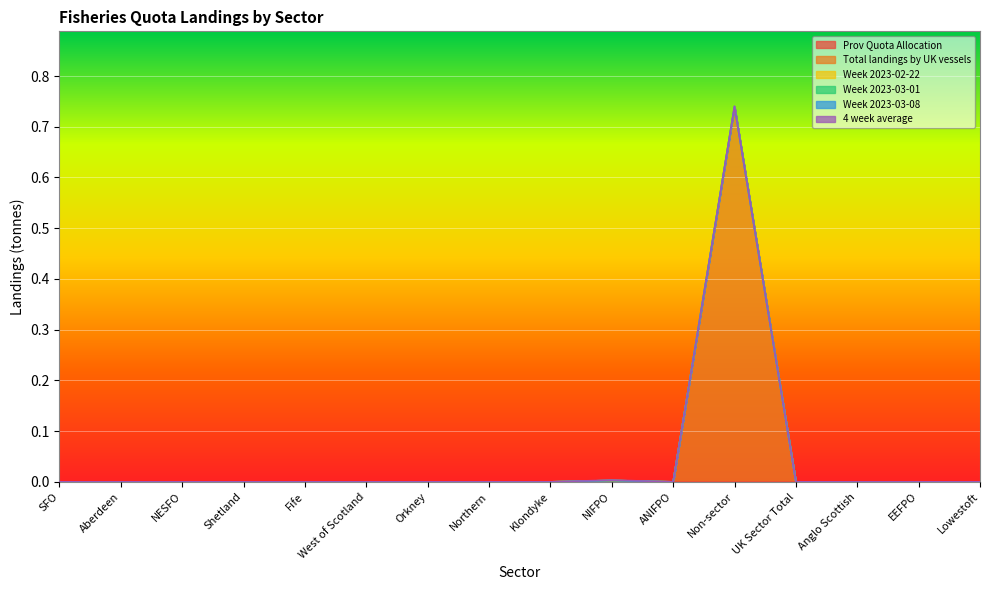

What is the spread (max minus min) of values at Non-sector?

0.7